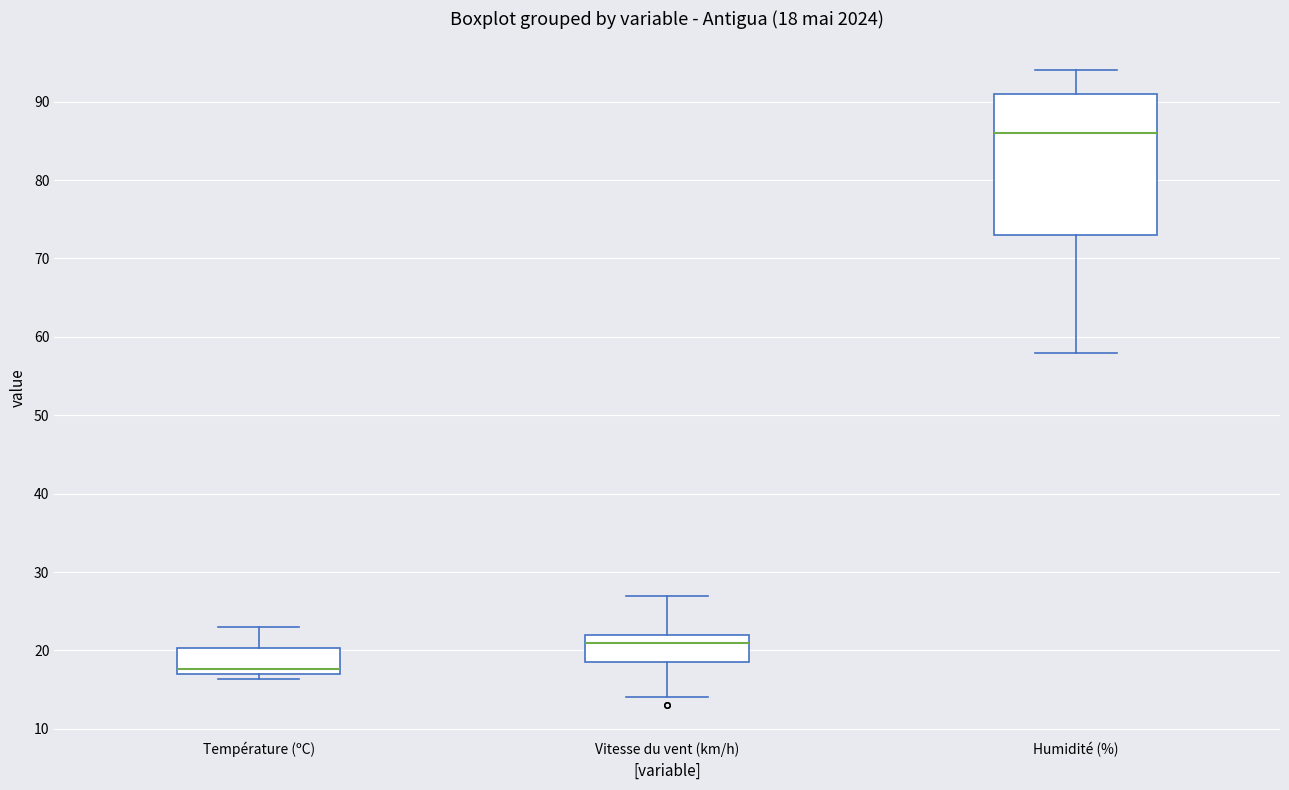

Which box has the lowest median line?

Température (ºC)